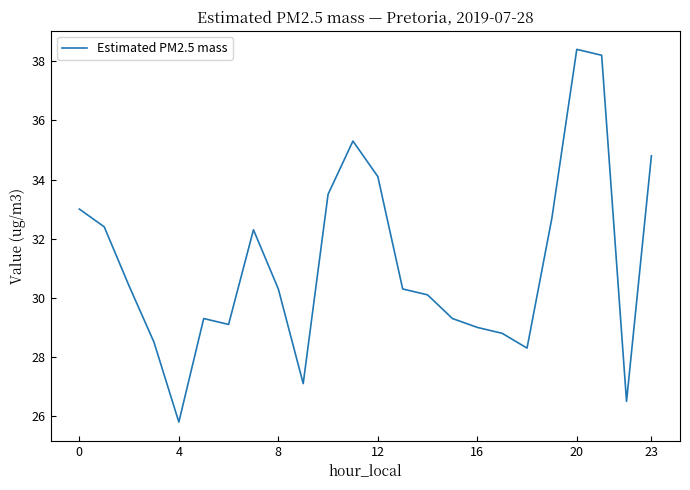

What is the smallest value displayed?

25.8